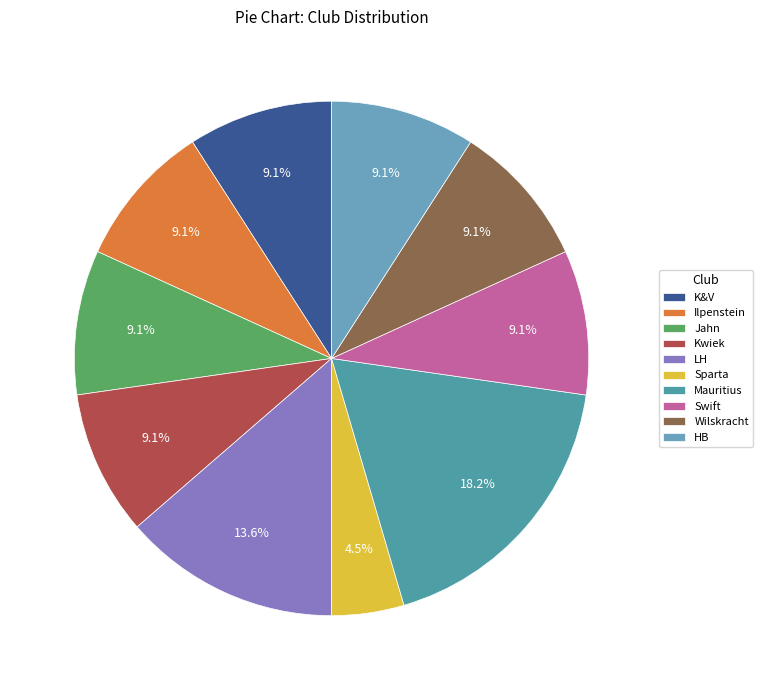

Count the number of slices in the pie.

10